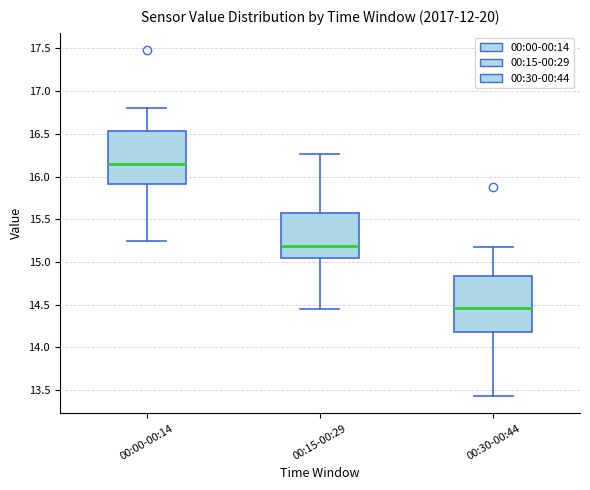

Reading left to right, transcribe this box plot: for each box, give where its median line is, the range the box spans, and where its two whiskers end, as read against the y-axis. The values are not printed on the chart, so give them approximately, as read against the axis.

00:00-00:14: median 16.15, box 15.90 to 16.55, whiskers 15.25 to 16.80
00:15-00:29: median 15.20, box 15.05 to 15.60, whiskers 14.45 to 16.25
00:30-00:44: median 14.45, box 14.20 to 14.85, whiskers 13.45 to 15.20